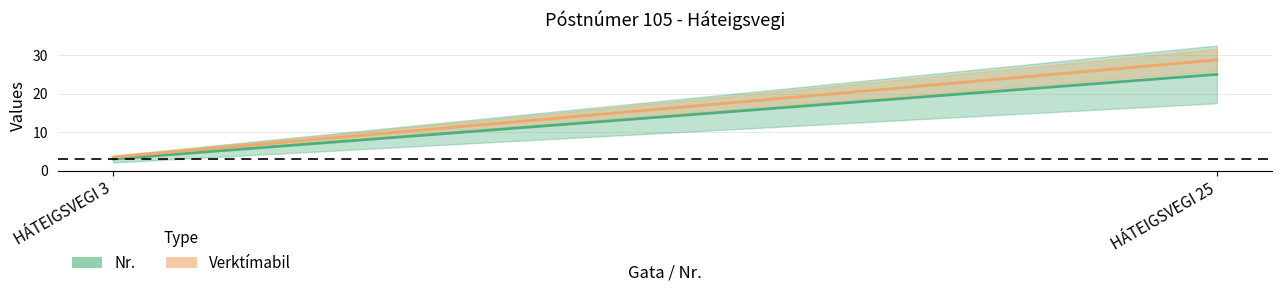

What is the average value of the Nr. (mean) series?

14.0